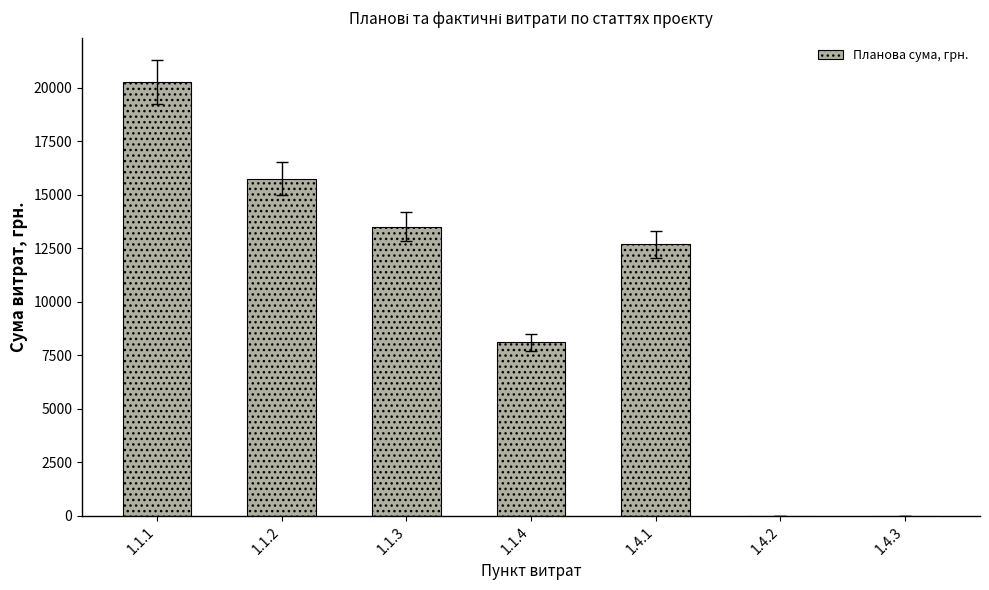

How many distinct data groups are displayed?

1